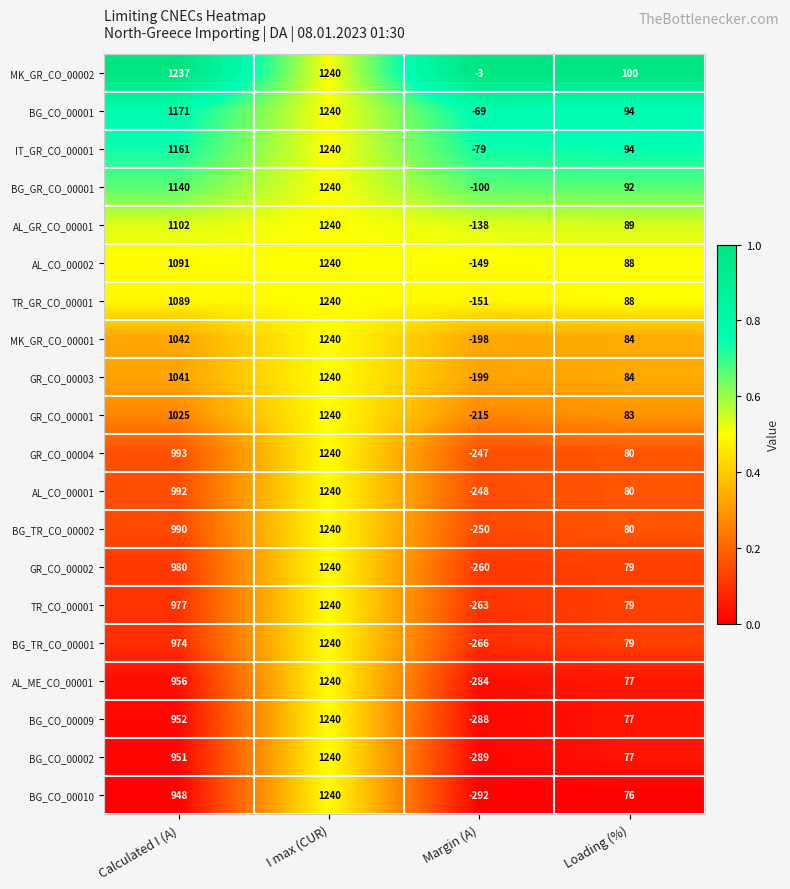

Is it true that BG_CO_00002 equals 1240 at I max (CUR)?

True